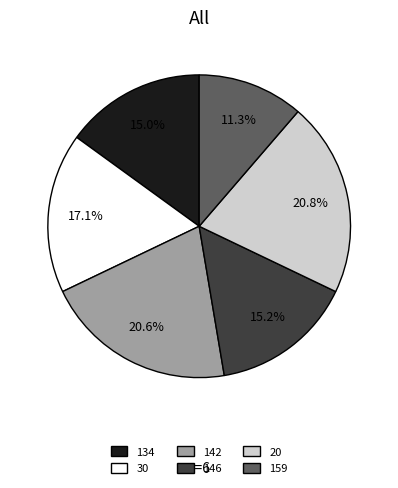

Is there any slice that represents more than half of the pie?

No